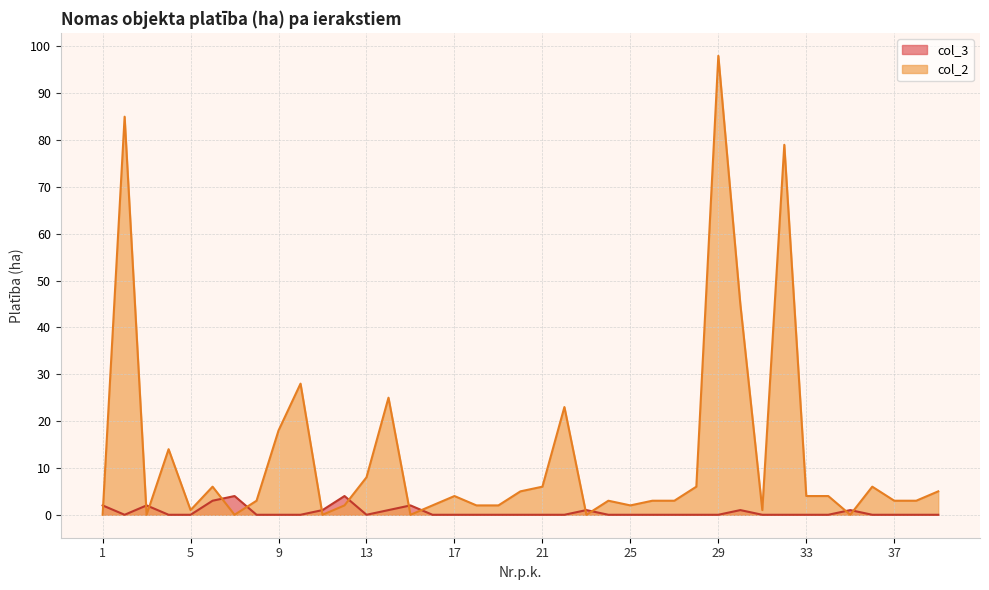

Where is col_2 nearest to the value 49?

30